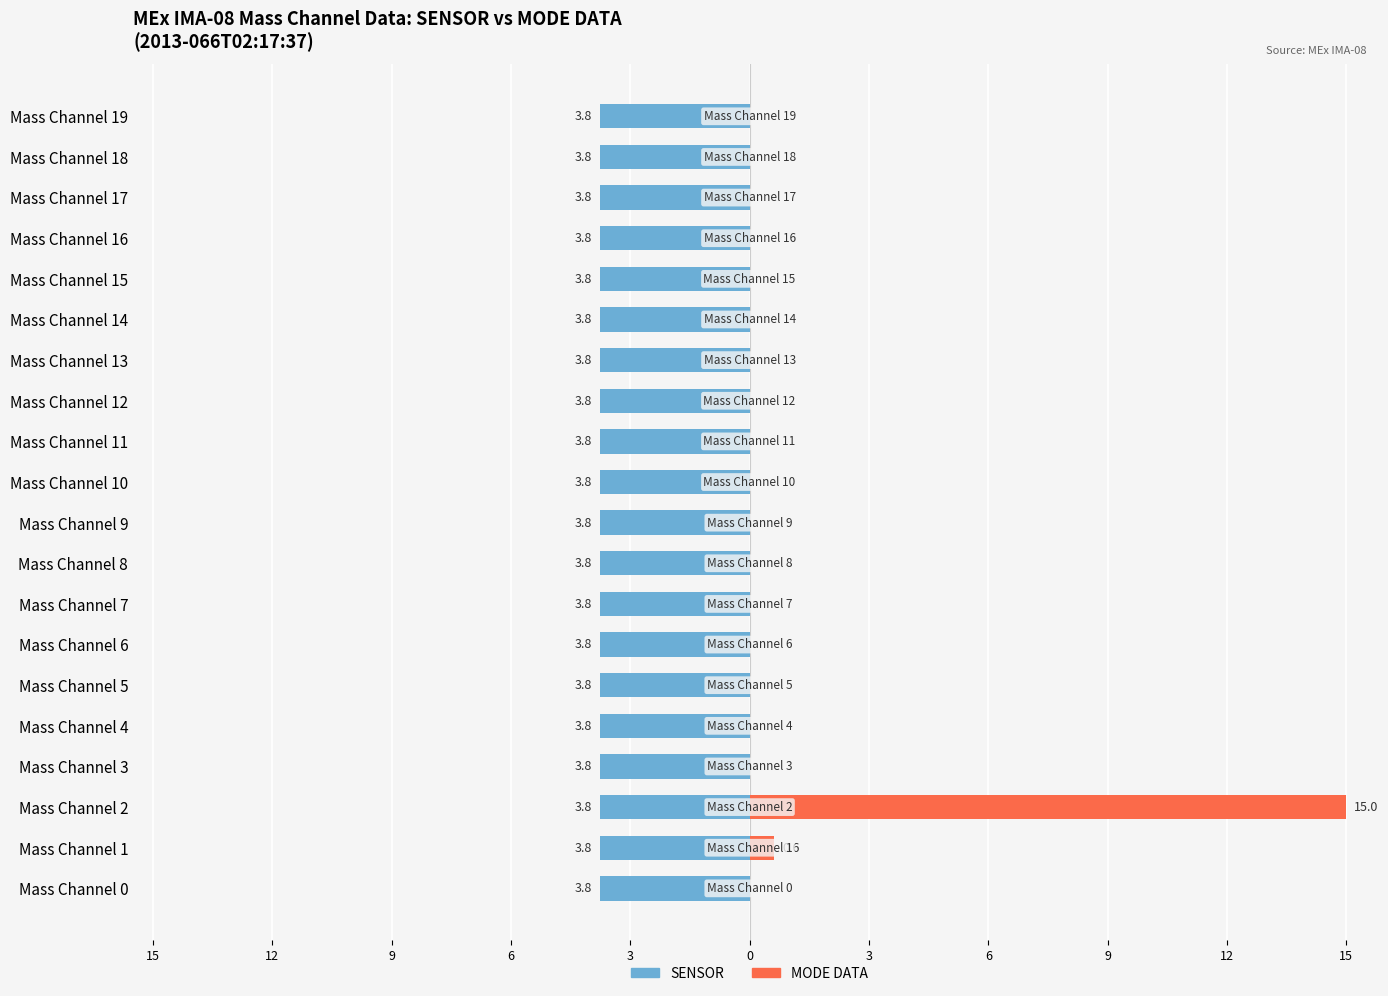

How many groups of bars are there?

20